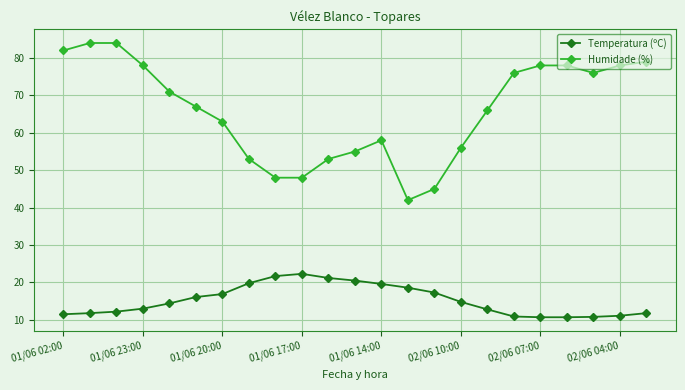

True or false: Temperatura (ºC) and Humidade (%) intersect in this chart.

False